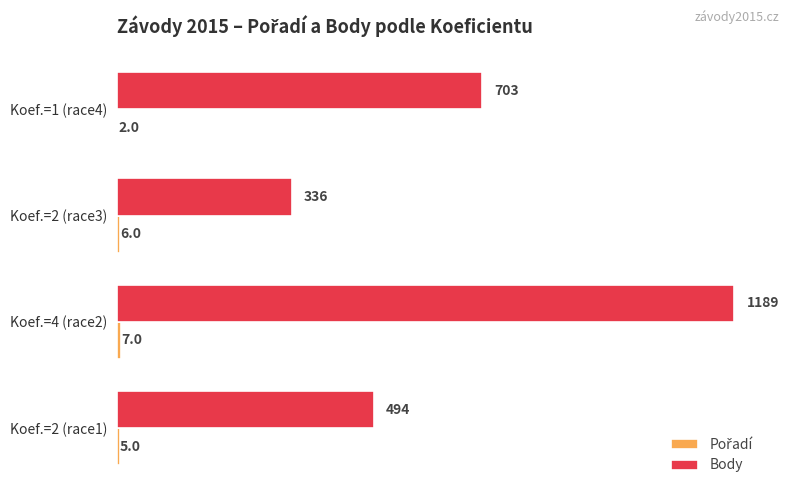

The value of Body at Koef.=4 (race2) is 285. True or false?

False